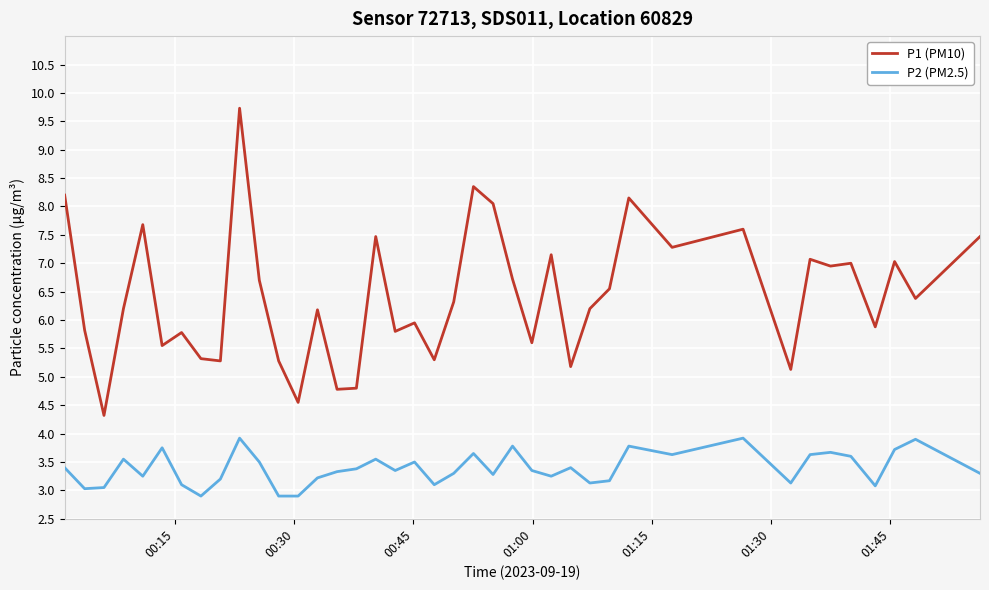

List the series in order of their peak value, highest first.

P1 (PM10), P2 (PM2.5)